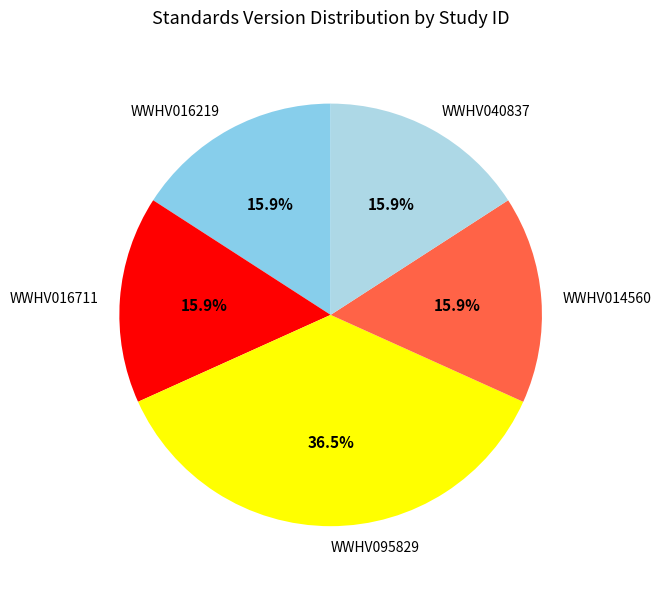

To the nearest percent, what percentage of the pie is WWHV016711?

16%